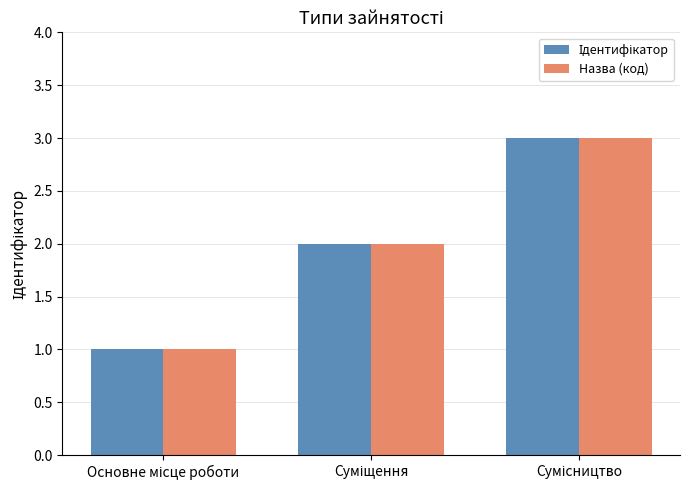

How many groups of bars are there?

3